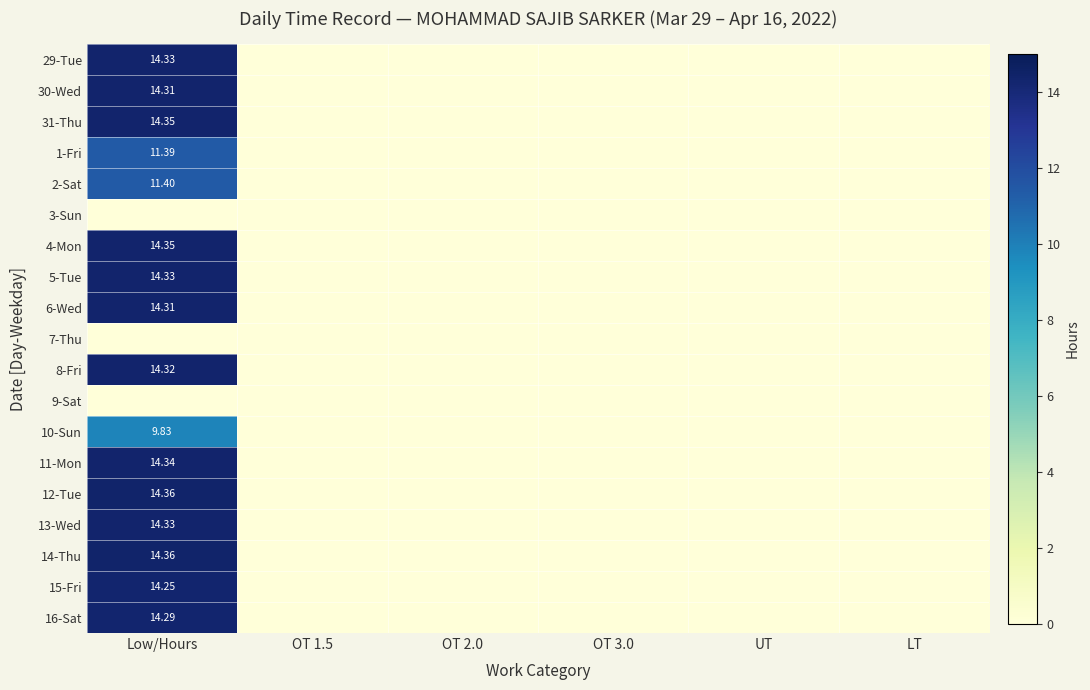

Which series has the largest total across all categories?

12-Tue